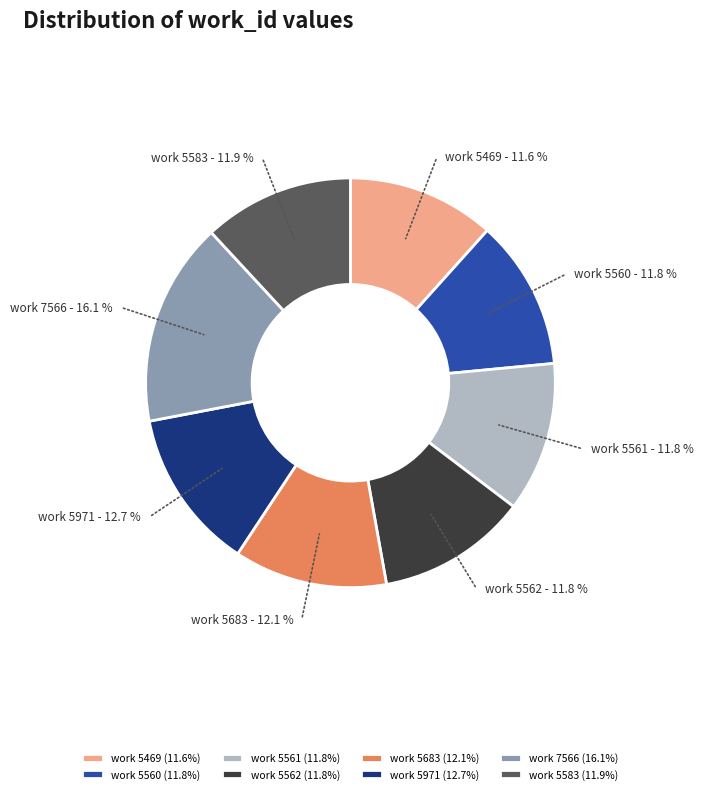

Which has a higher value, work 5469 or work 7566?

work 7566